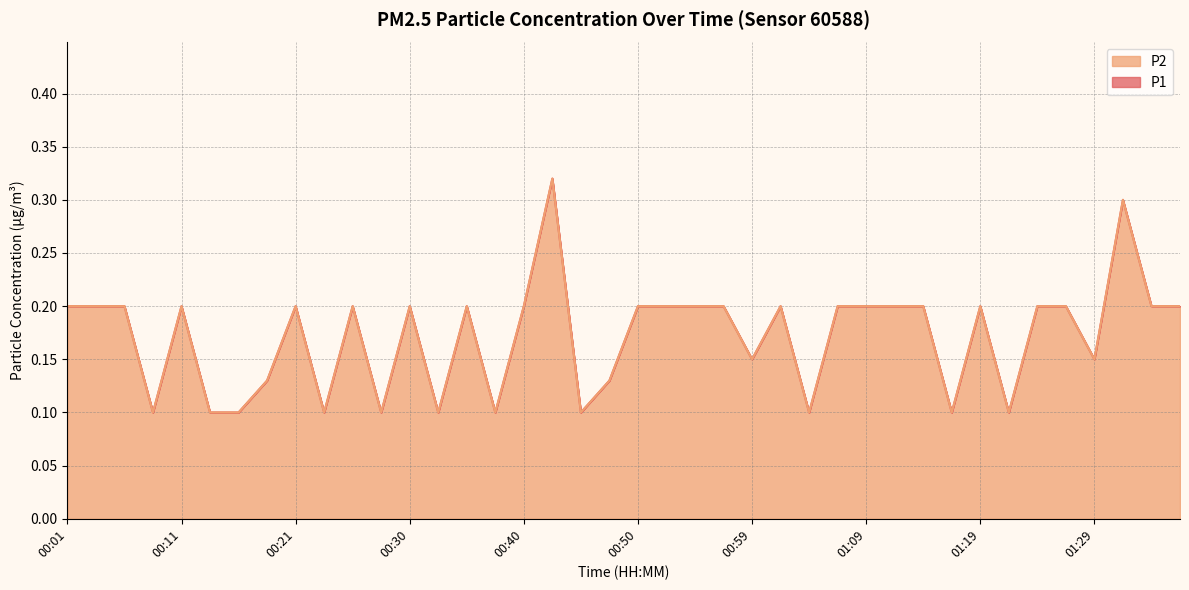

What is the maximum value shown in the chart?

0.3